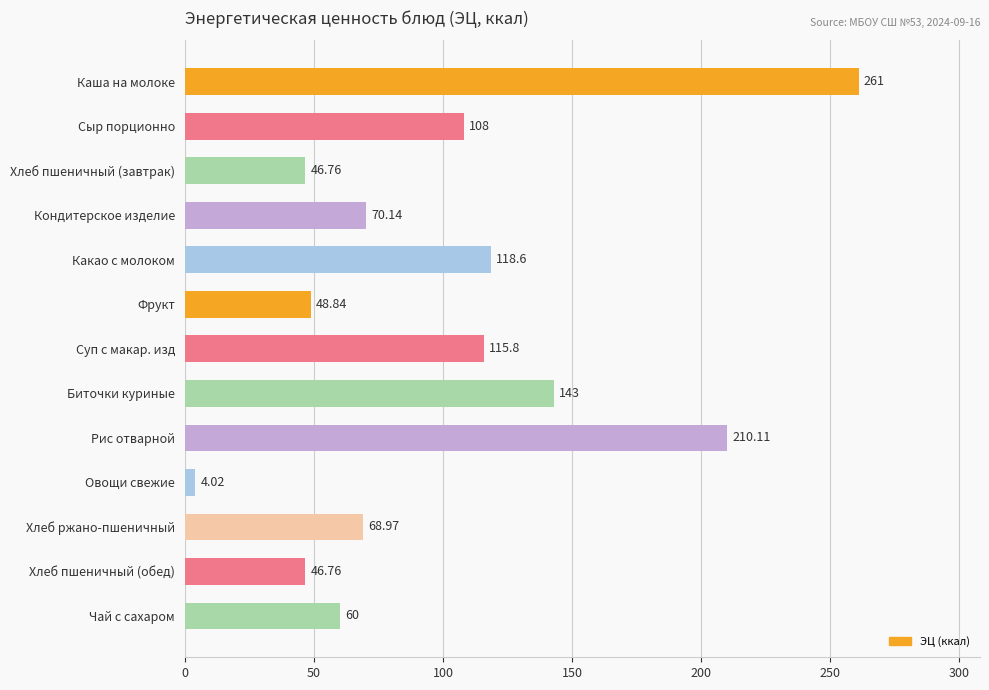

What is the label of the 1st bar from the bottom?

Чай с сахаром